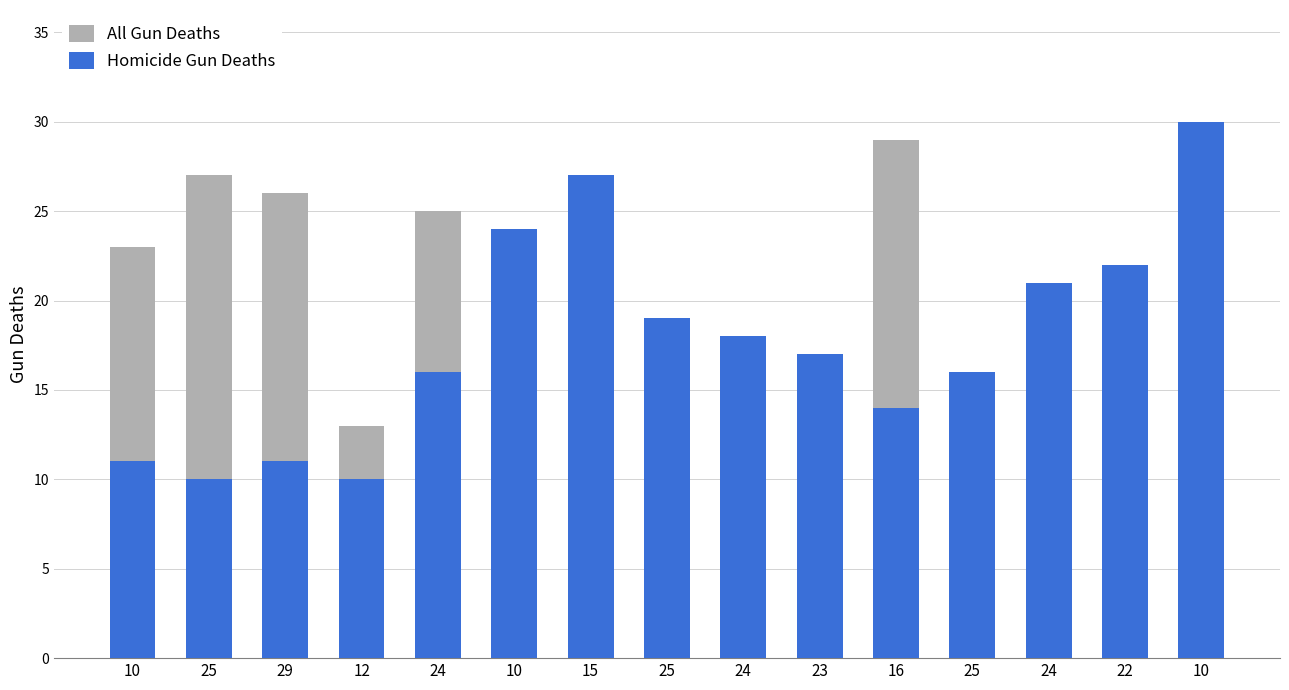

Where does the Homicide Gun Deaths series first go above 17?

10